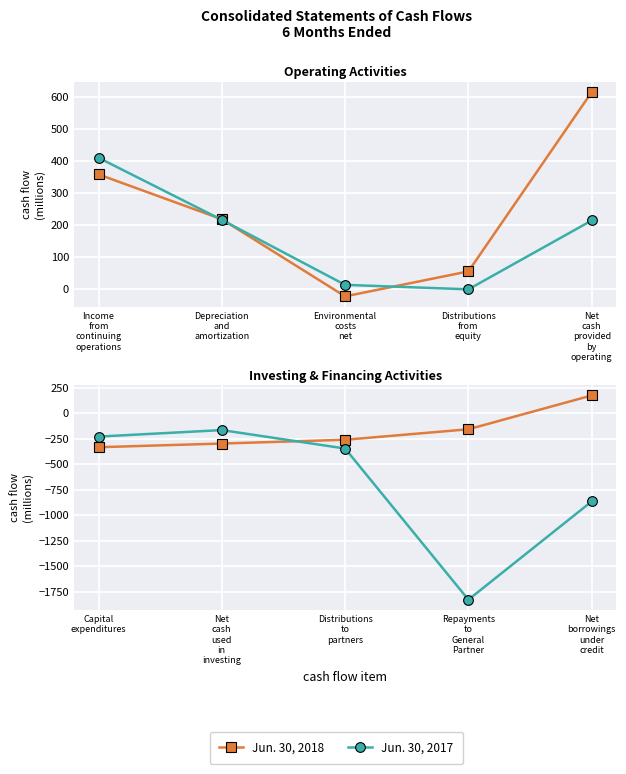

List the series in order of their peak value, lowest first.

Jun. 30, 2017, Jun. 30, 2018